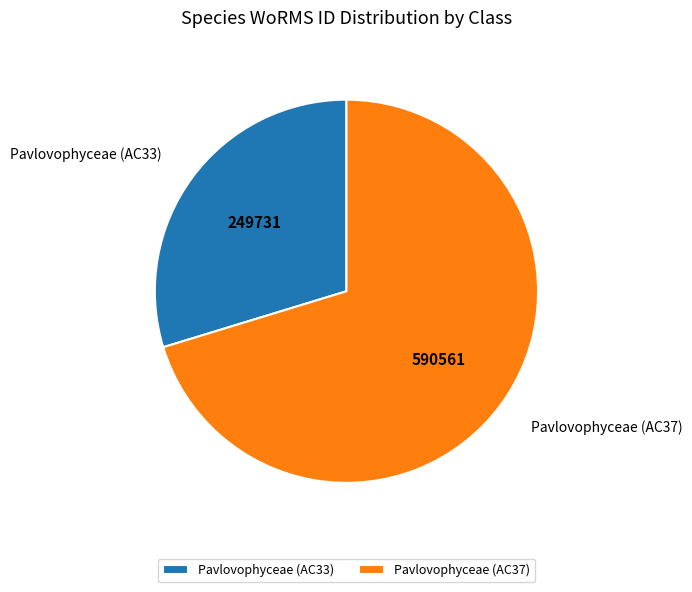

Does any single category account for the majority?

Yes